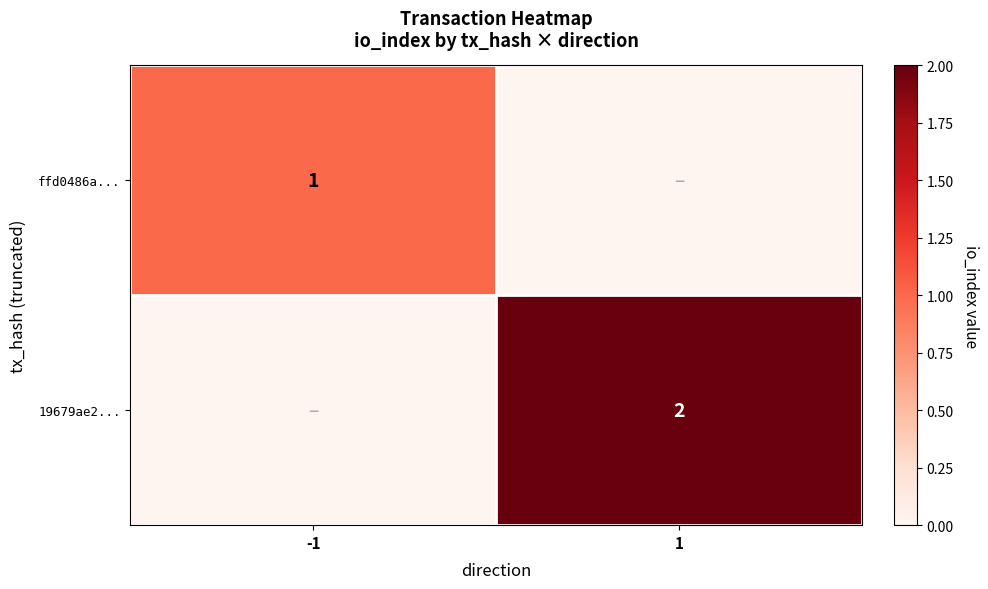

Is it true that ffd0486a... equals 0 at -1?

False